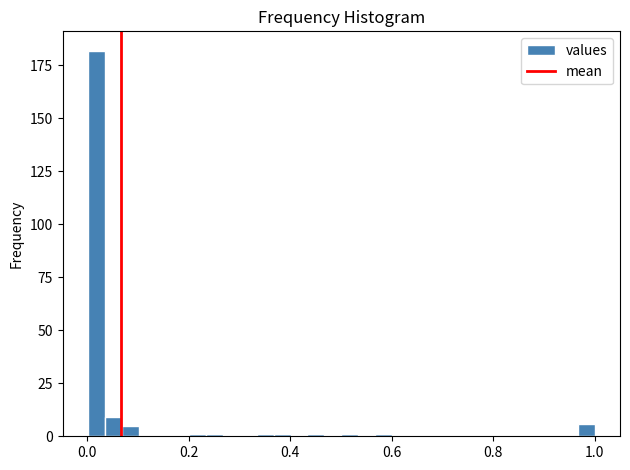

Around what value on the x-axis is the tallest bar? Give the approximate position of its centre, as read against the axis.

0.02